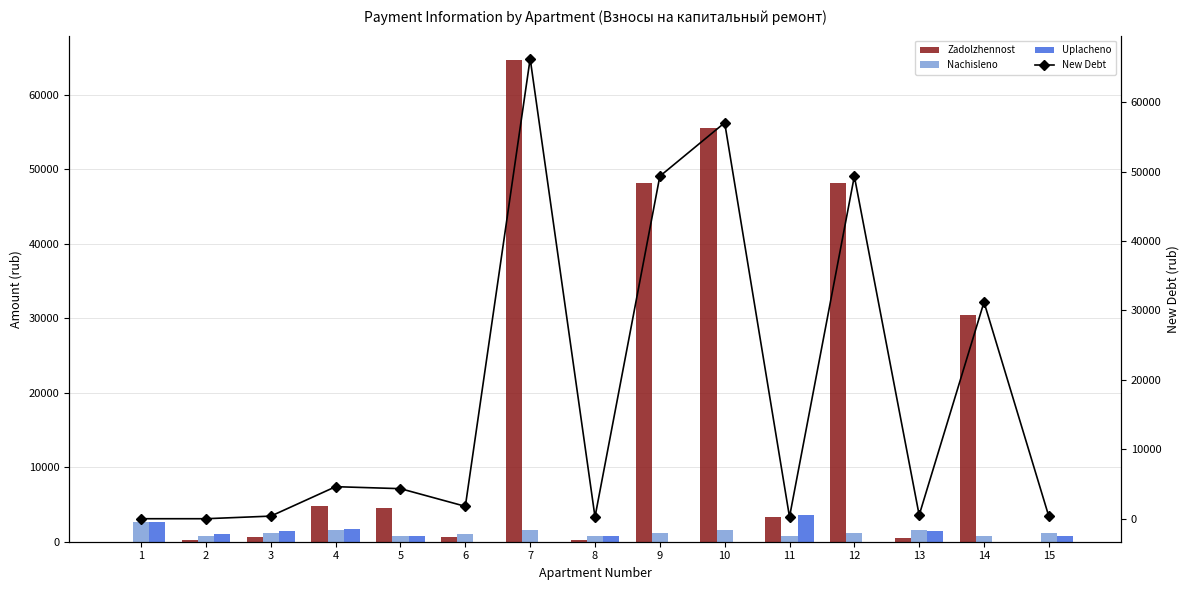

How many data points does each series have?

15